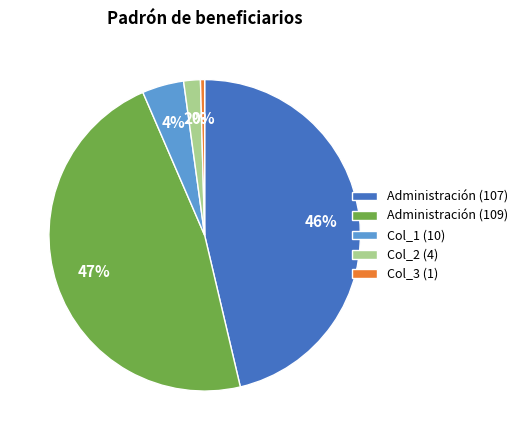

Which has a higher value, Administración (109) or Col_1 (10)?

Administración (109)